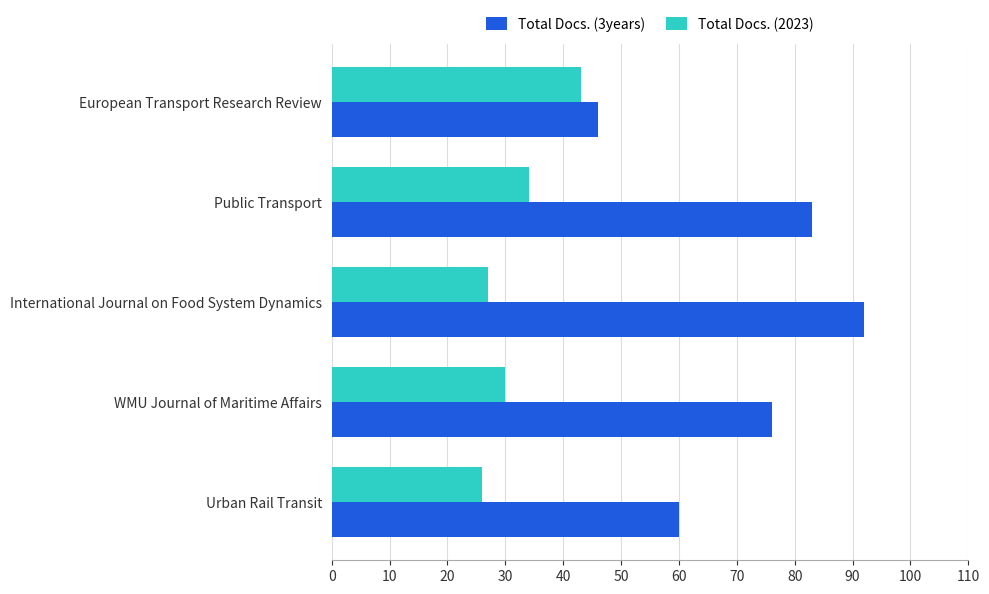

What is the minimum value shown in the chart?

26